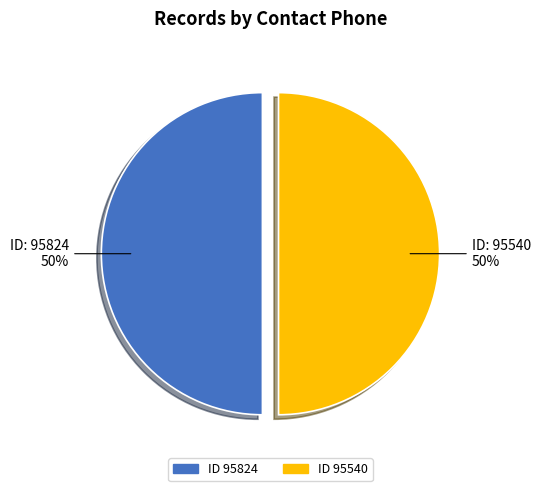

To the nearest percent, what is the average slice percentage?

50%